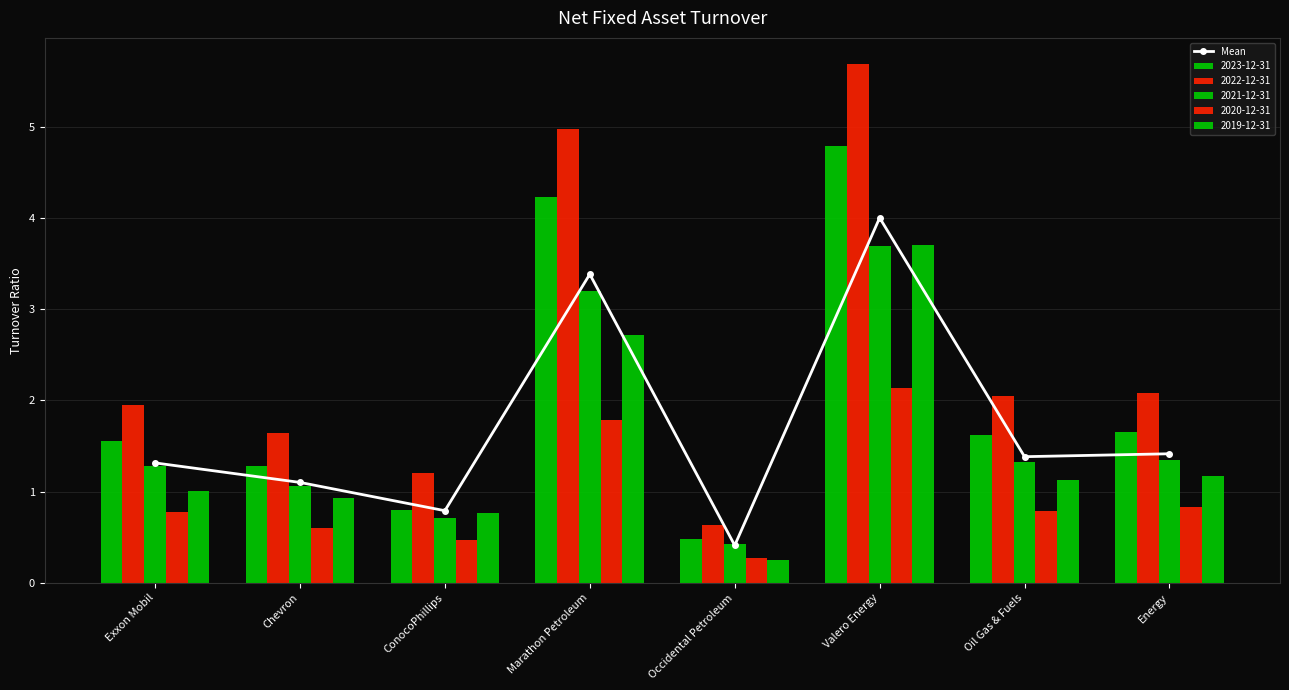

List the labels in order of value, smallest first.

Occidental Petroleum, ConocoPhillips, Chevron, Exxon Mobil, Oil Gas & Fuels, Energy, Marathon Petroleum, Valero Energy